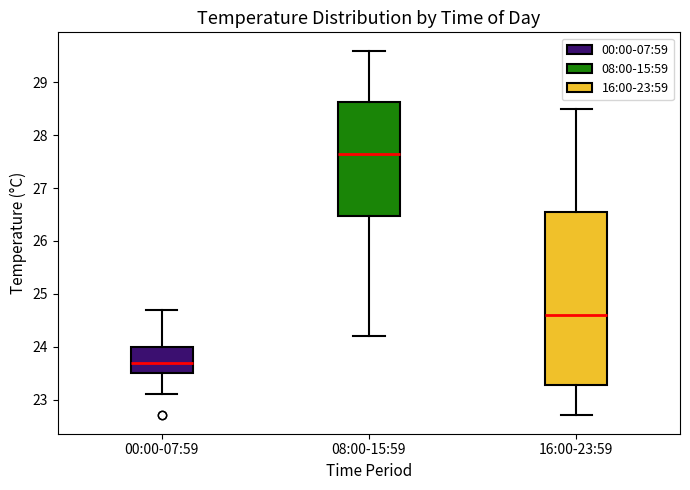

Reading left to right, read every box against the y-axis: the position of its median line, the range the box covers, and the ends of its whiskers. The values are not printed on the chart, so give them approximately, as read against the axis.

00:00-07:59: median 23.7, box 23.5 to 24.0, whiskers 23.1 to 24.7
08:00-15:59: median 27.7, box 26.5 to 28.6, whiskers 24.2 to 29.6
16:00-23:59: median 24.6, box 23.3 to 26.6, whiskers 22.7 to 28.5